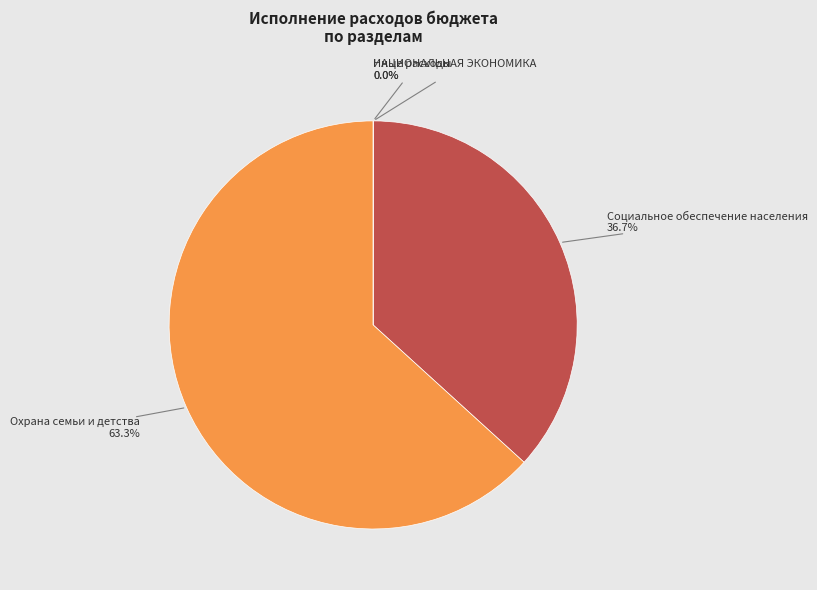

Does any single category account for the majority?

Yes